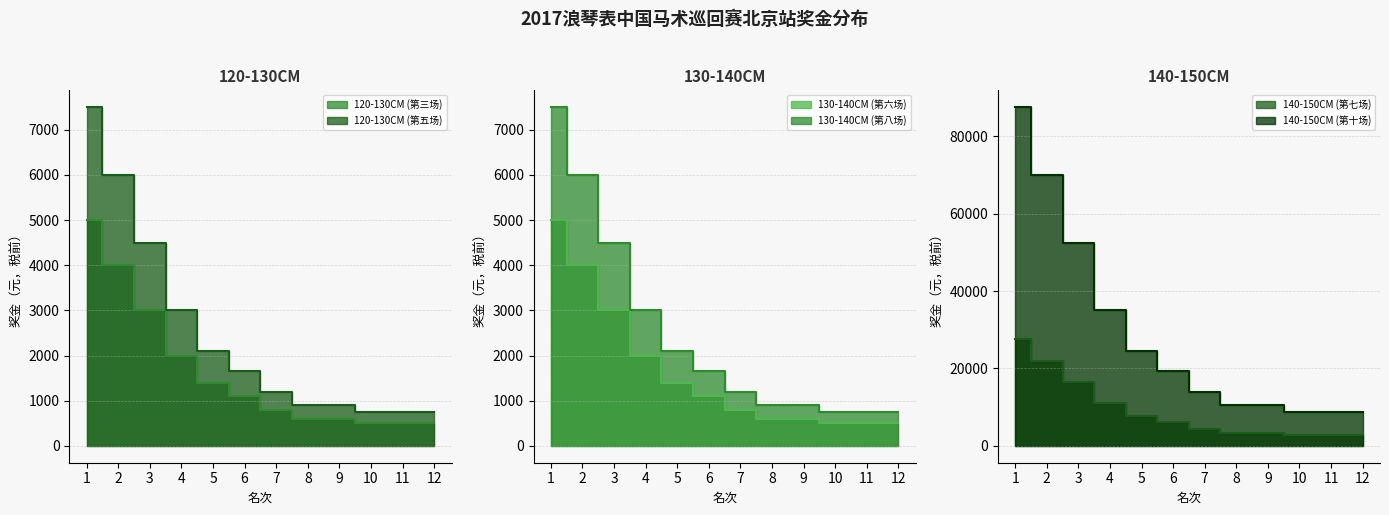

True or false: 130-140CM (第六场) has a value of 122 at 9.

False